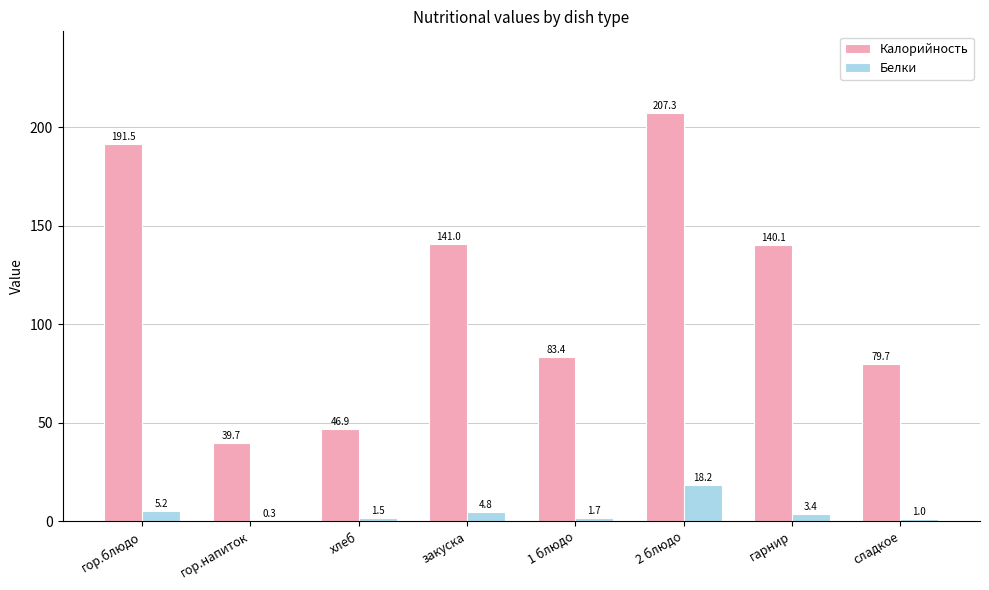

Which series changed the most between гор.напиток and гарнир?

Калорийность